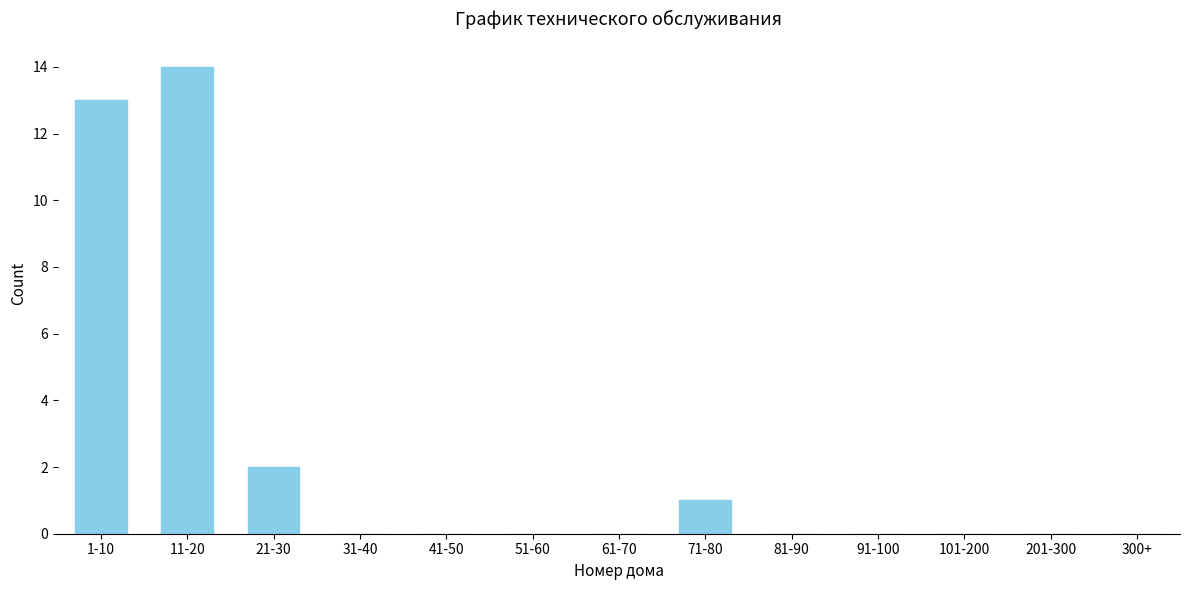

Reading right to left, what are all the values shown in this chart?

300+=0	201-300=0	101-200=0	91-100=0	81-90=0	71-80=1	61-70=0	51-60=0	41-50=0	31-40=0	21-30=2	11-20=14	1-10=13